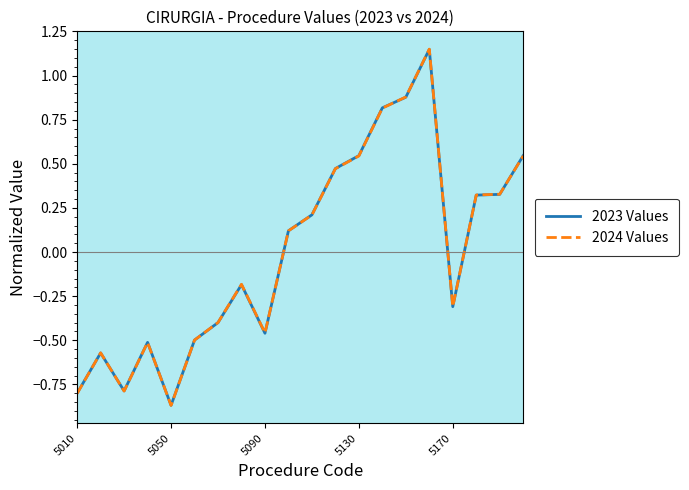

Which series has the largest range (max minus min)?

2024 Values